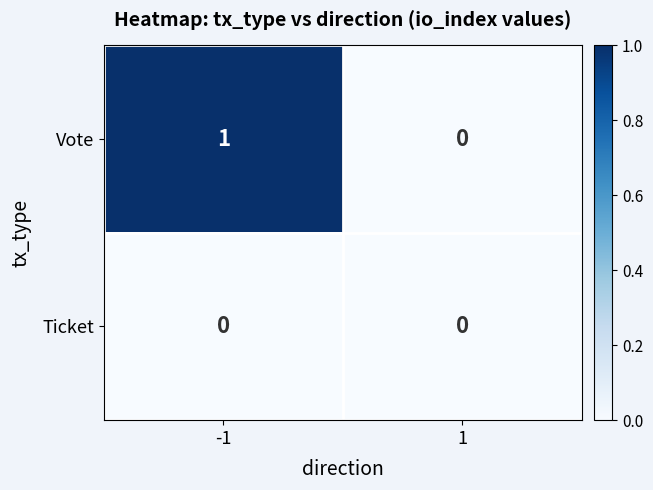

Reading left to right, transcribe all the data shown in this chart.

Vote: 1	0
Ticket: 0	0